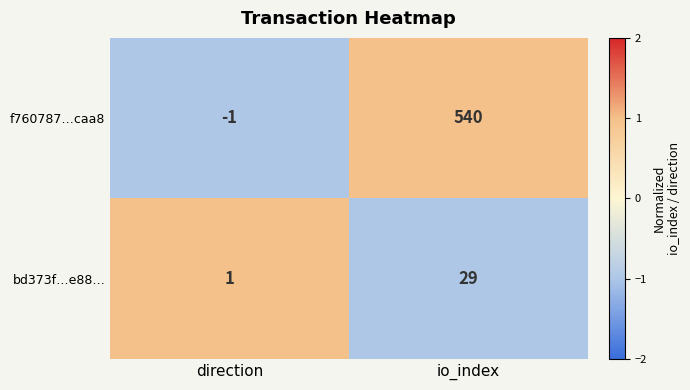

The value of bd373f…e88… at io_index is 7. True or false?

False